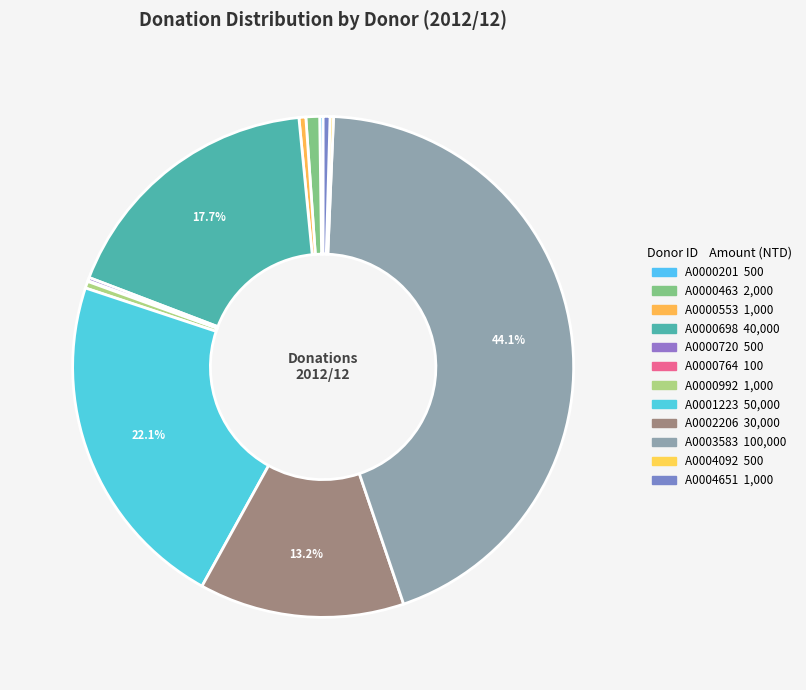

Approximately how many times larger is the value at A0001223 compared to A0000553?

50.0